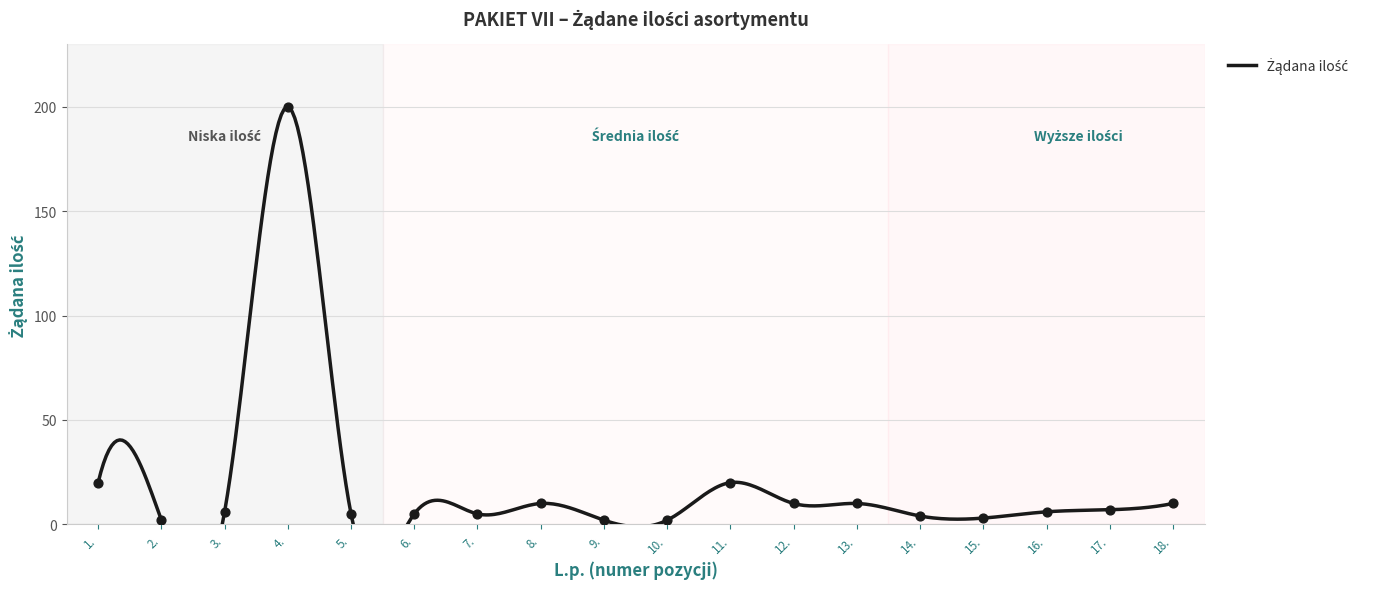

What is the ratio of the value at 4. to the value at 17.?

28.6